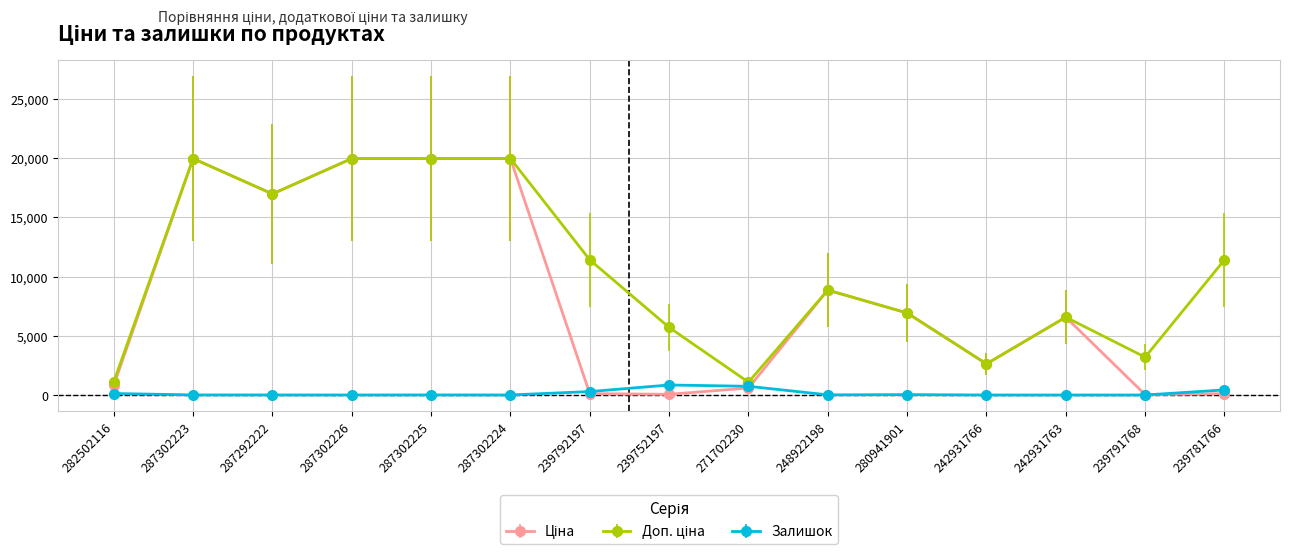

Does the chart display data point markers on the line(s)?

Yes